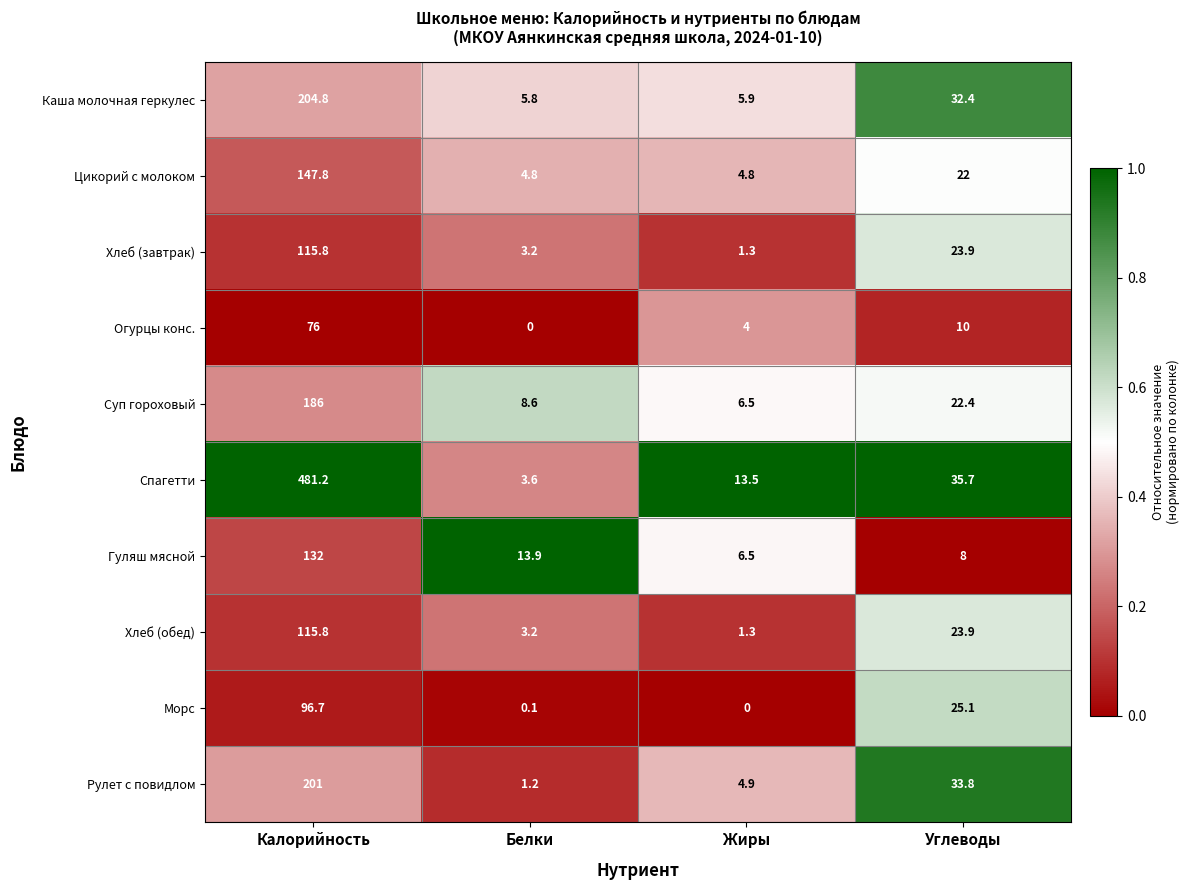

Which series changed the most between Калорийность and Жиры?

Спагетти